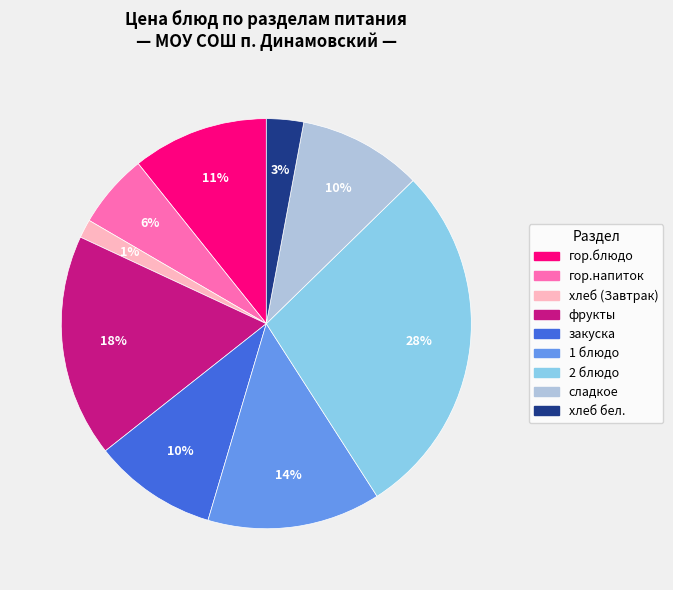

True or false: 1 блюдо accounts for 20% of the total.

False